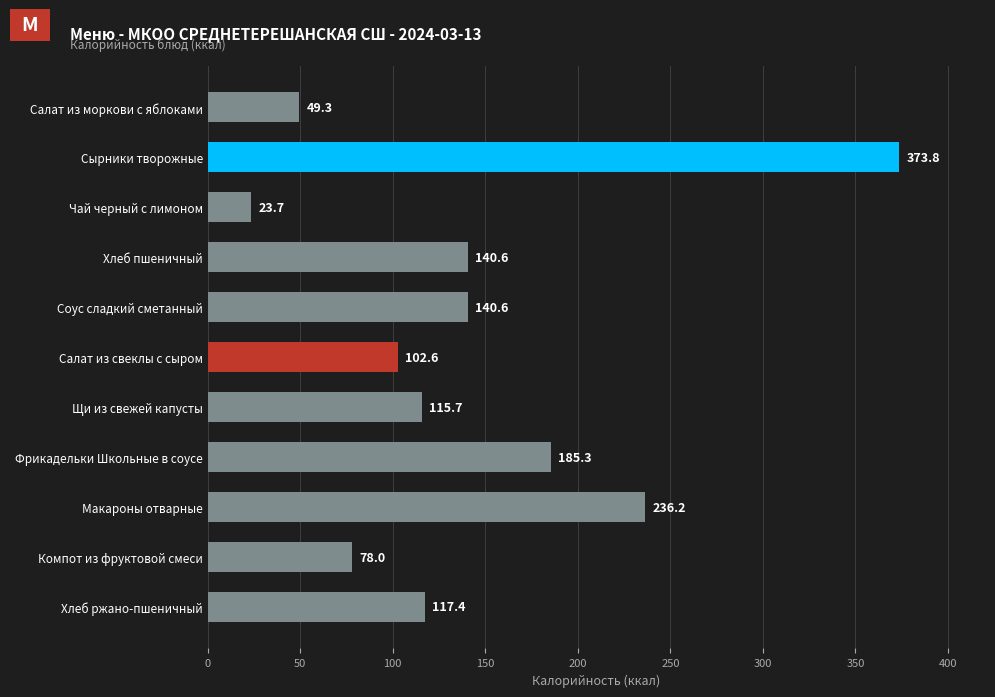

Reading top to bottom, list all the values displayed in this chart.

49.3	373.8	23.7	140.6	140.6	102.6	115.7	185.3	236.2	78.0	117.4